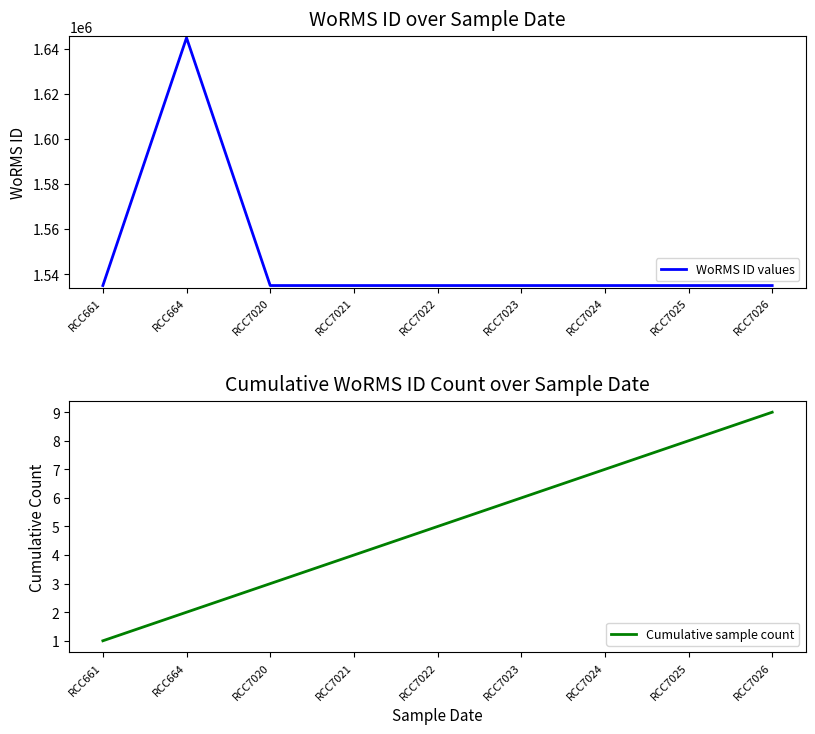

Reading left to right, list all the values displayed in this chart.

WoRMS ID values: RCC661=1534934	RCC664=1644814	RCC7020=1534934	RCC7021=1534934	RCC7022=1534934	RCC7023=1534934	RCC7024=1534934	RCC7025=1534934	RCC7026=1534934
Cumulative sample count: RCC661=1	RCC664=2	RCC7020=3	RCC7021=4	RCC7022=5	RCC7023=6	RCC7024=7	RCC7025=8	RCC7026=9